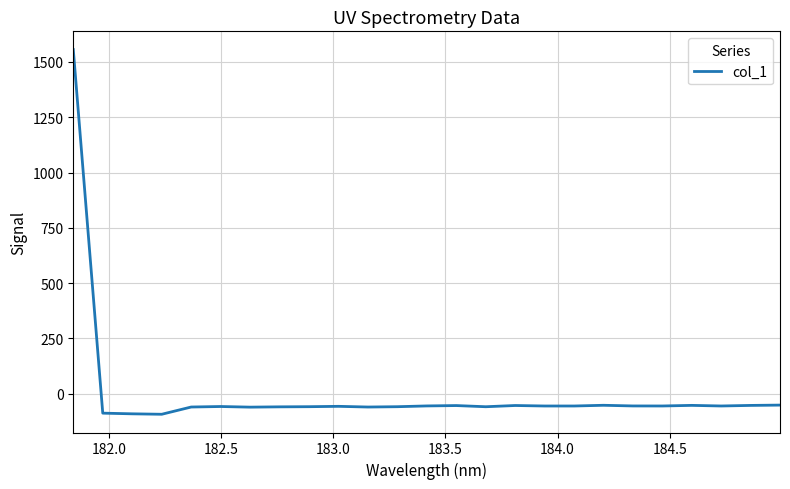

What is the maximum value shown in the chart?

1556.1